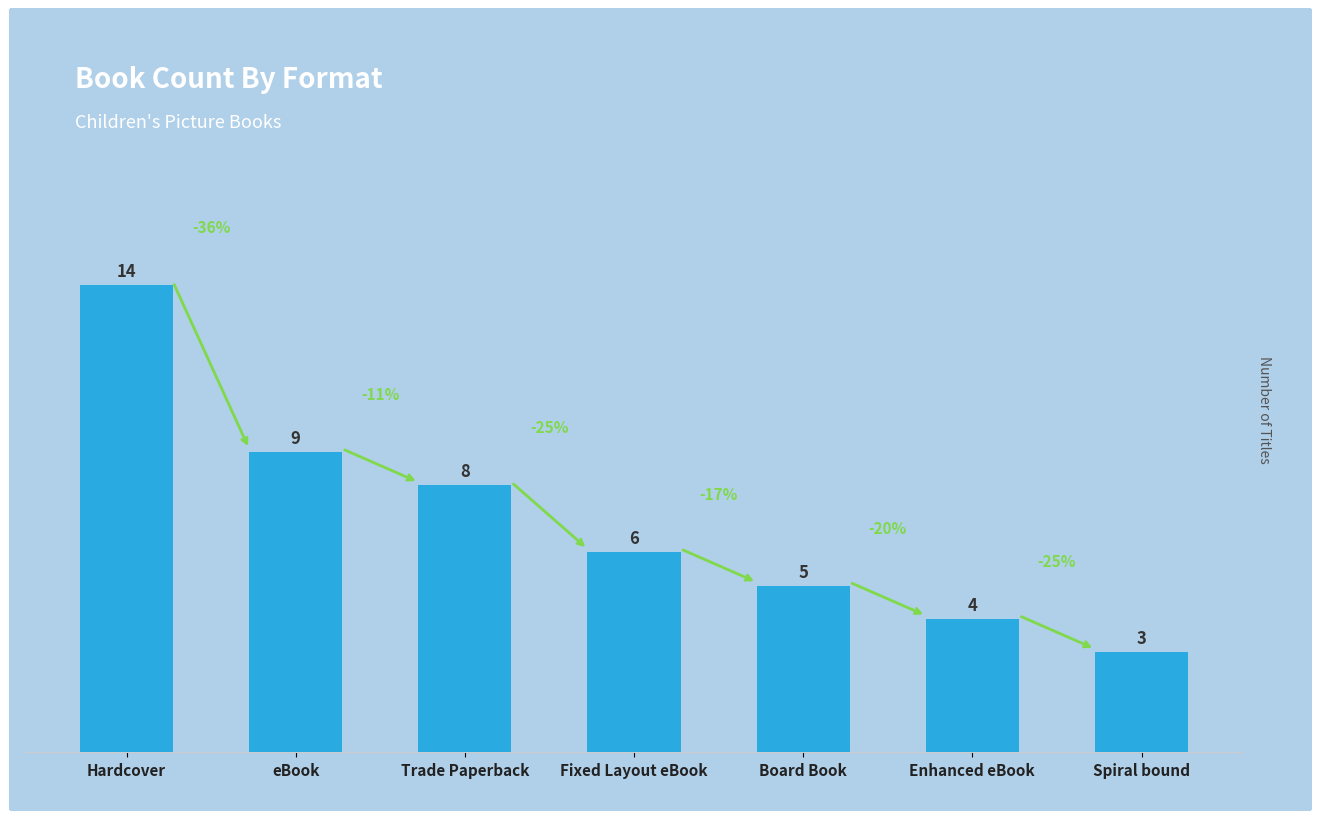

What is the average value?

7